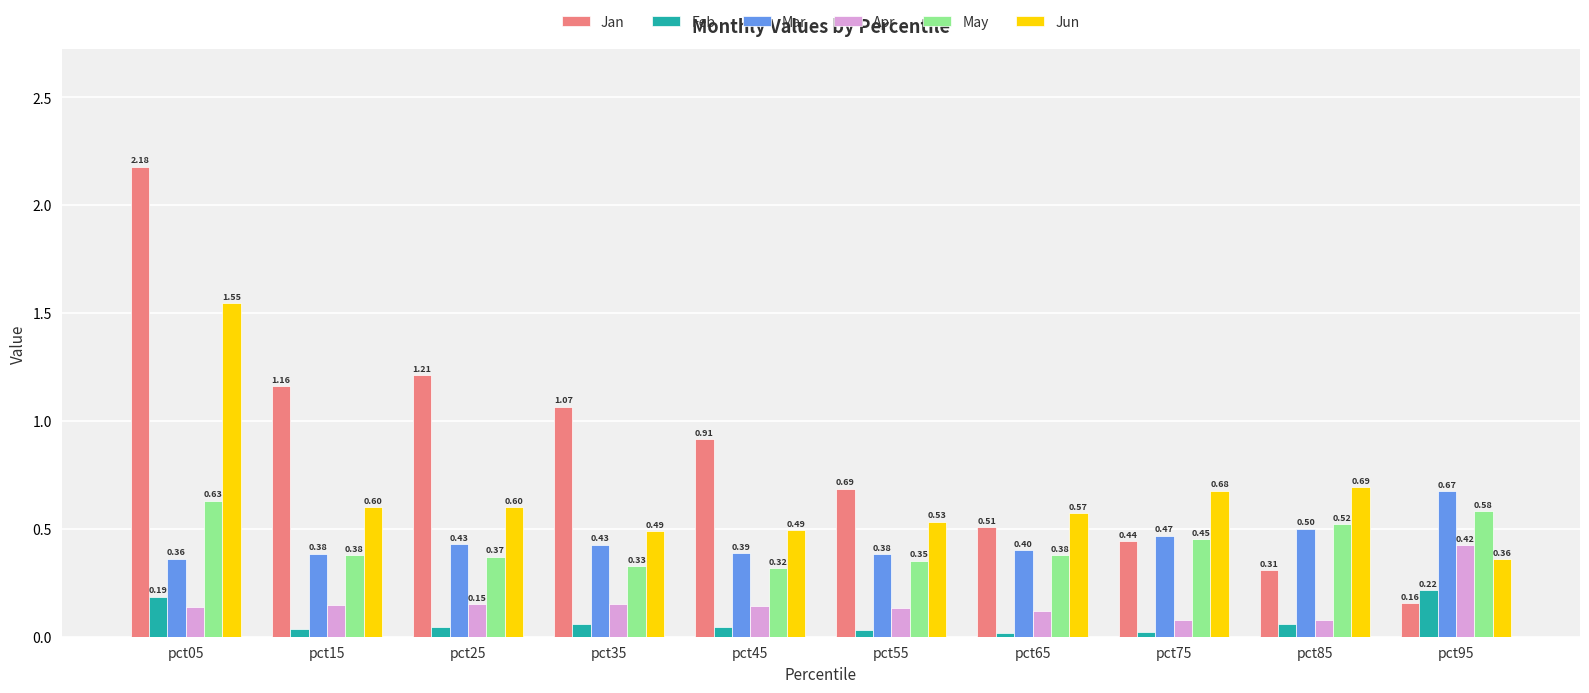

Which series changed the most between pct35 and pct95?

Jan